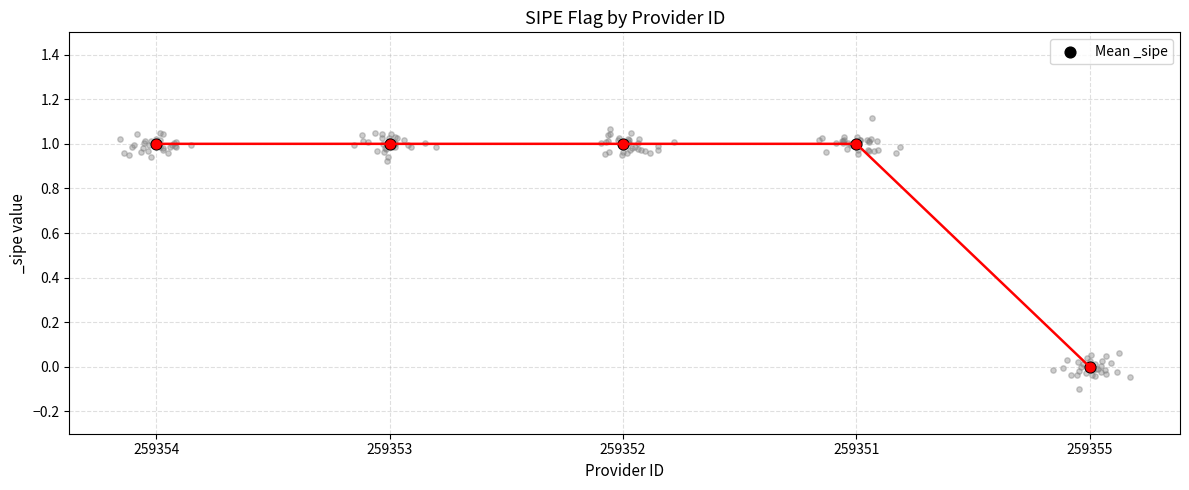

Approximately how many times larger is the value at 259352 compared to 259353?

1.0